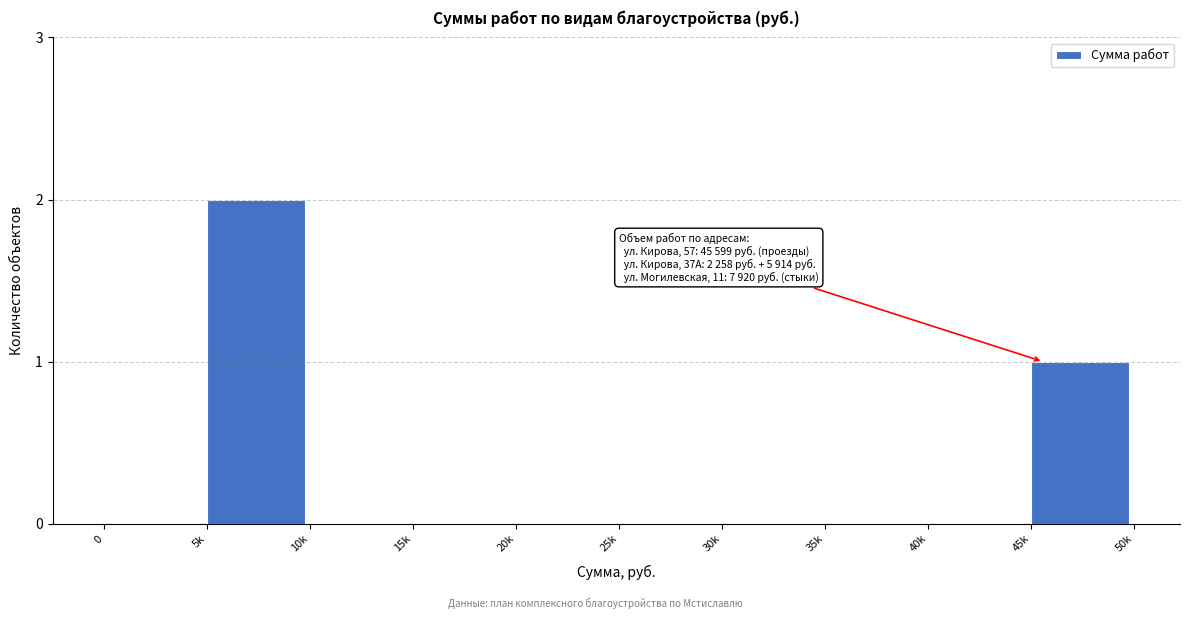

Reading left to right, extract all data points from this chart.

0=0	5k=2	10k=0	15k=0	20k=0	25k=0	30k=0	35k=0	40k=0	45k=1